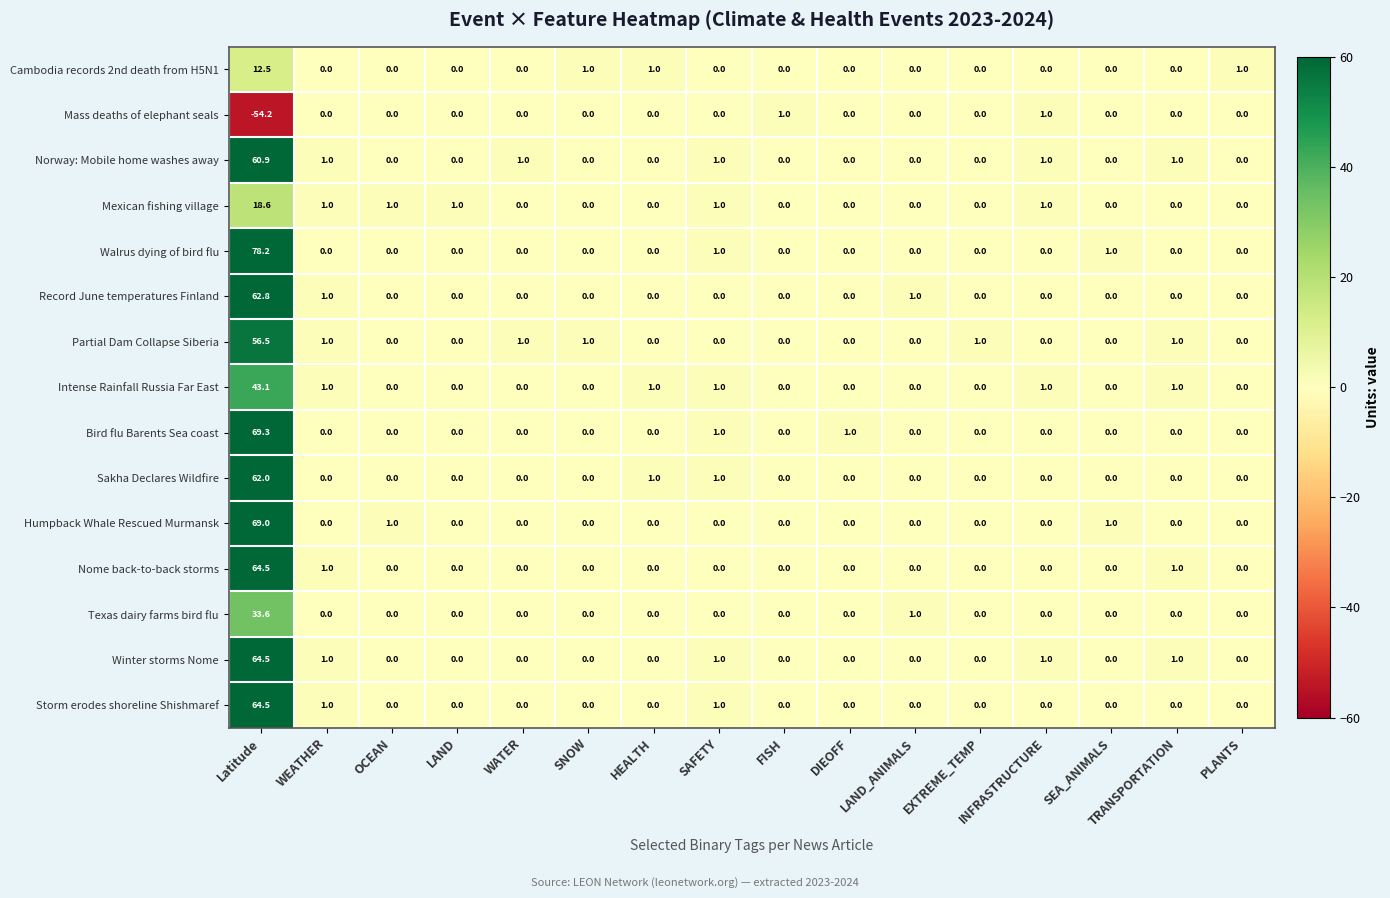

What is the maximum value shown in the chart?

78.2